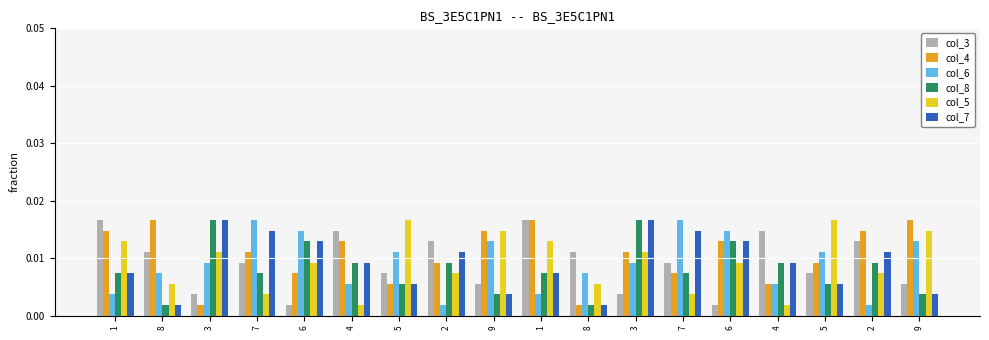

Is the value of col_6 at 7 greater than the value of col_8 at 1?

Yes